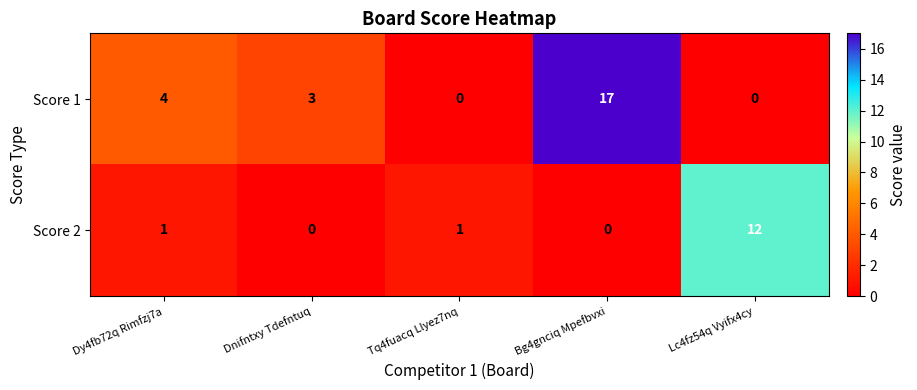

How many categories are shown in the chart?

5